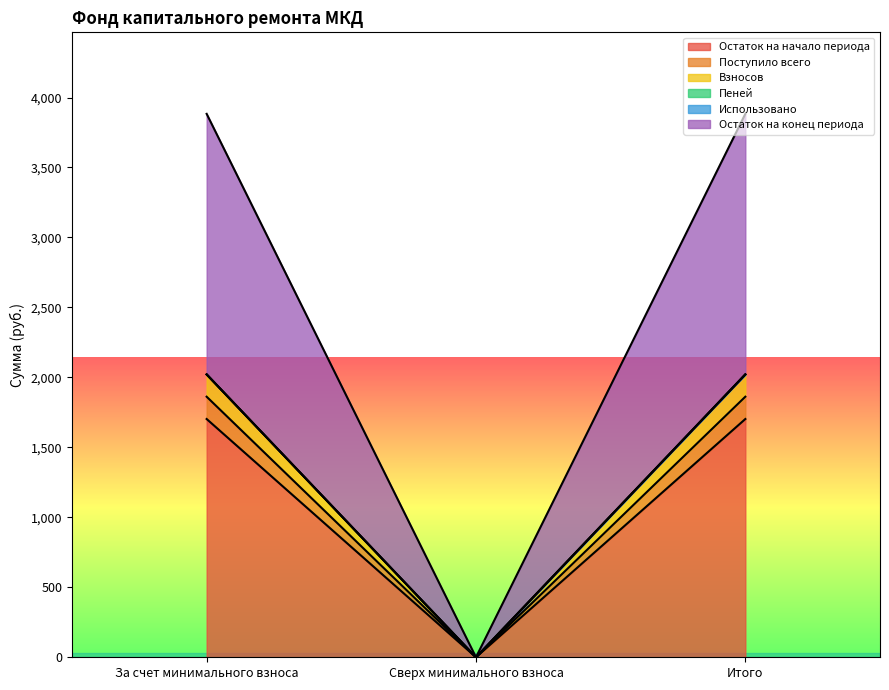

Which label corresponds to the smallest value in the chart?

Сверх минимального взноса